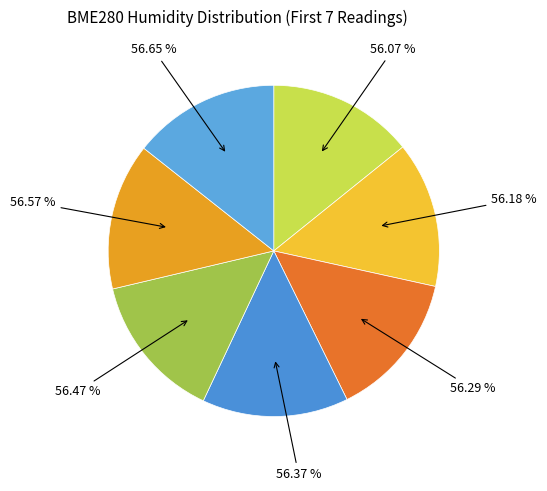

How much of the chart is everything except 56.18%?

85.8%